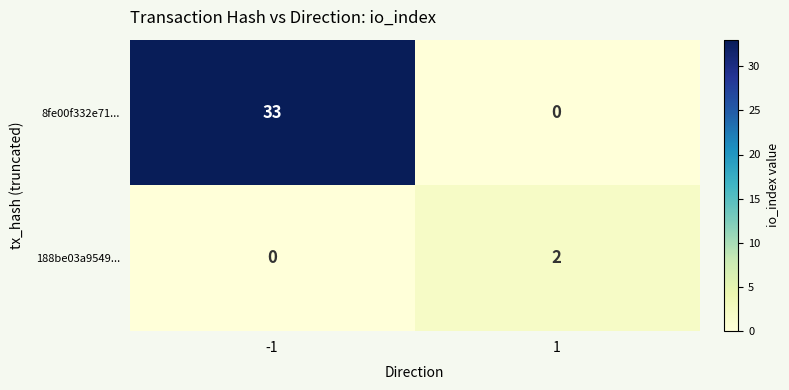

Reading left to right, extract all data points from this chart.

8fe00f332e71...: 33	0
188be03a9549...: 0	2